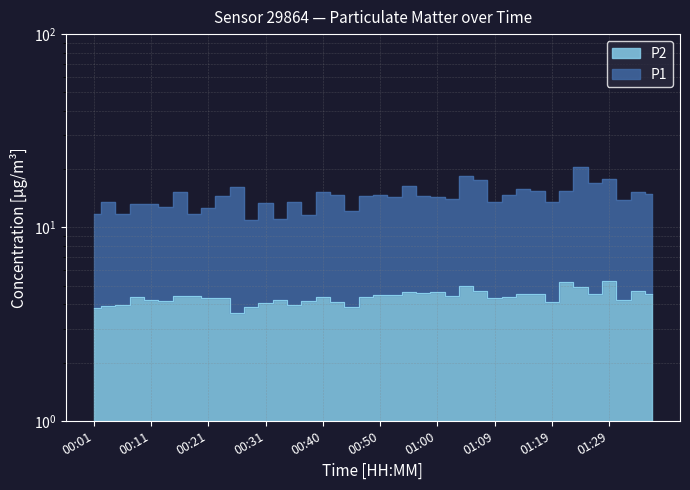

List the labels in order of P1 value, smallest first.

00:28, 00:33, 00:38, 00:18, 00:01, 00:06, 00:45, 00:21, 00:13, 00:11, 00:09, 00:31, 00:04, 01:19, 01:09, 00:35, 01:31, 01:02, 01:00, 00:52, 00:57, 00:23, 00:48, 00:50, 01:12, 00:43, 01:36, 00:40, 01:34, 00:16, 01:17, 01:22, 01:14, 00:26, 00:55, 01:26, 01:07, 01:29, 01:05, 01:24